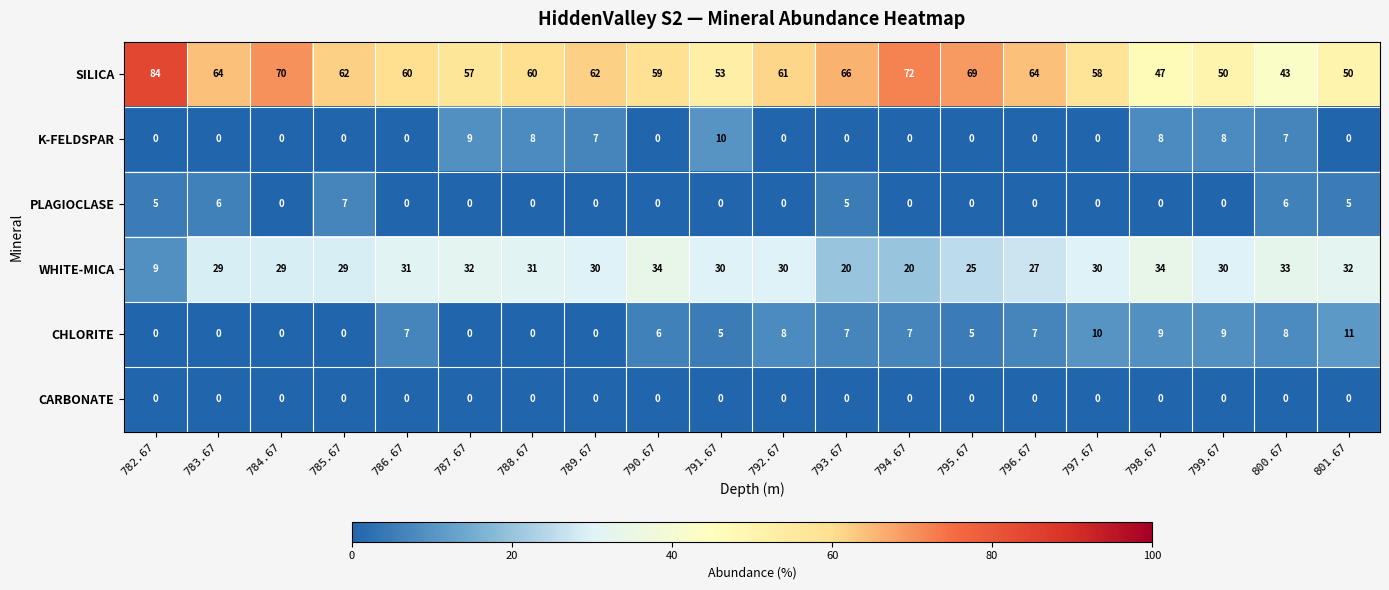

Which series changed the most between 785.67 and 800.67?

SILICA